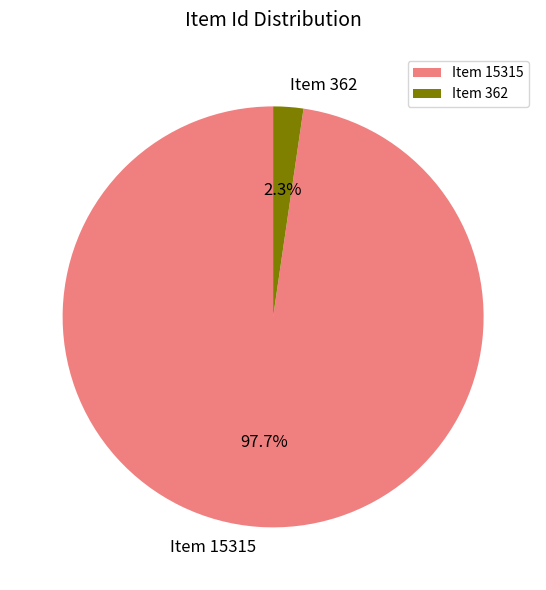

Which slice represents more than half of the pie?

Item 15315